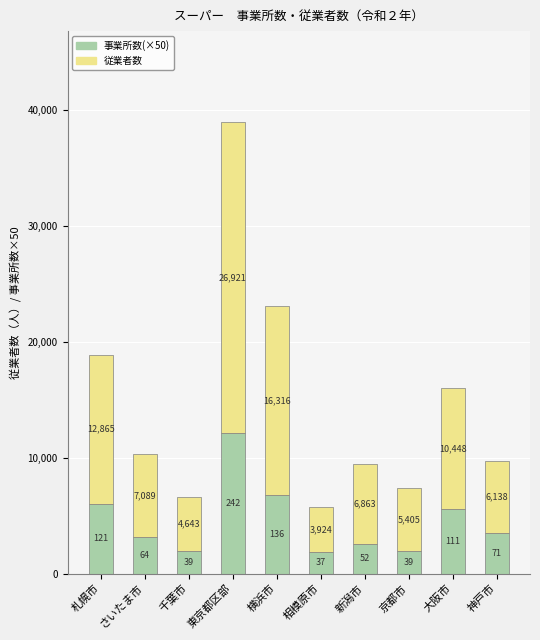

What is the approximate value of 事業所数(×50) at 大阪市, to the nearest 100?

5600